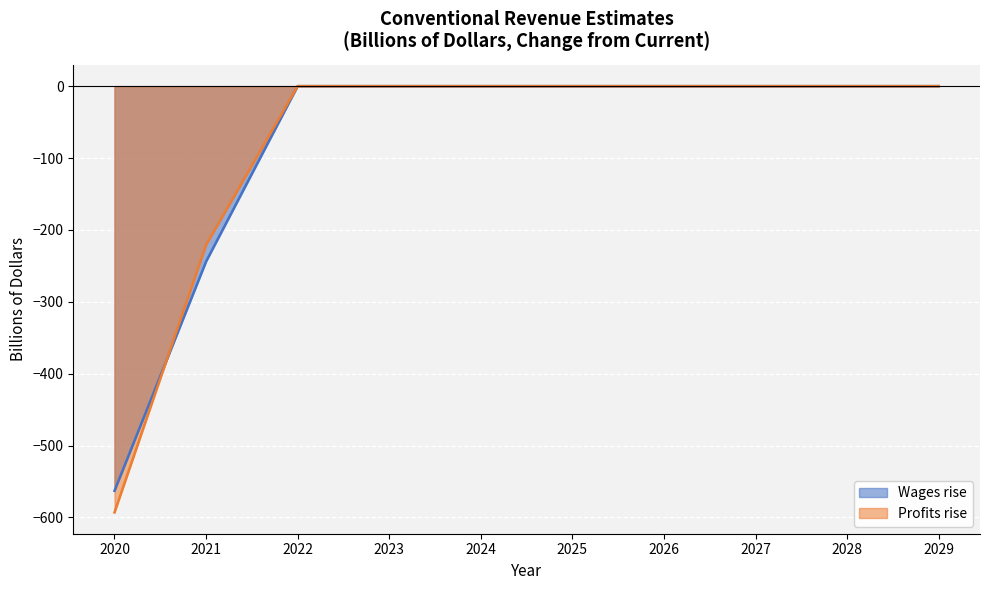

Reading left to right, list all the values displayed in this chart.

Wages rise: -563	-244	0	0	0	0	0	0	0	0
Profits rise: -593	-221	0	0	0	0	0	0	0	0